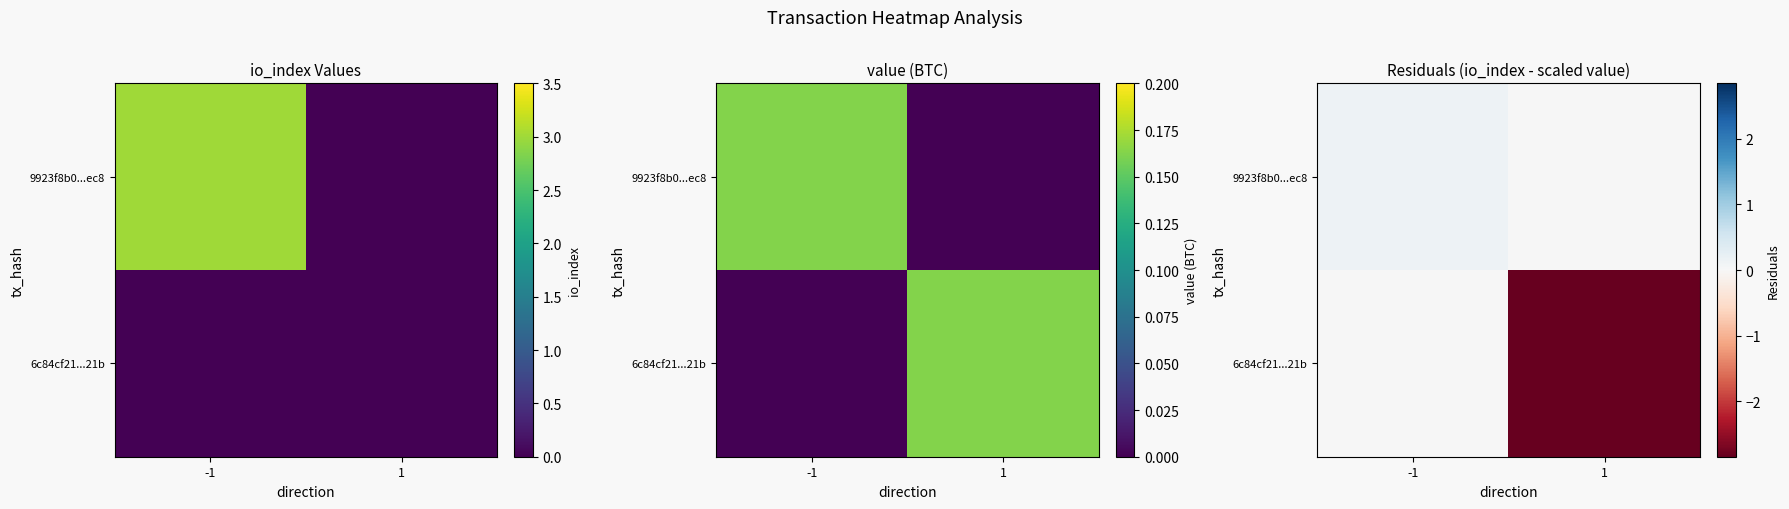

How many values in the 9923f8b0...ec8 series exceed 0?

1